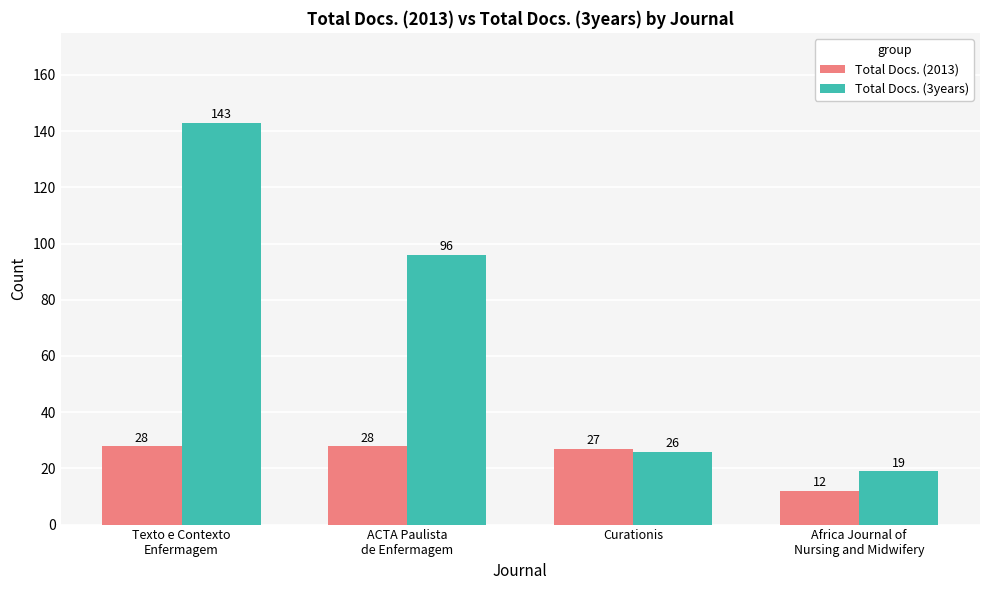

What is the label of the 1st bar from the left?

Texto e Contexto
Enfermagem